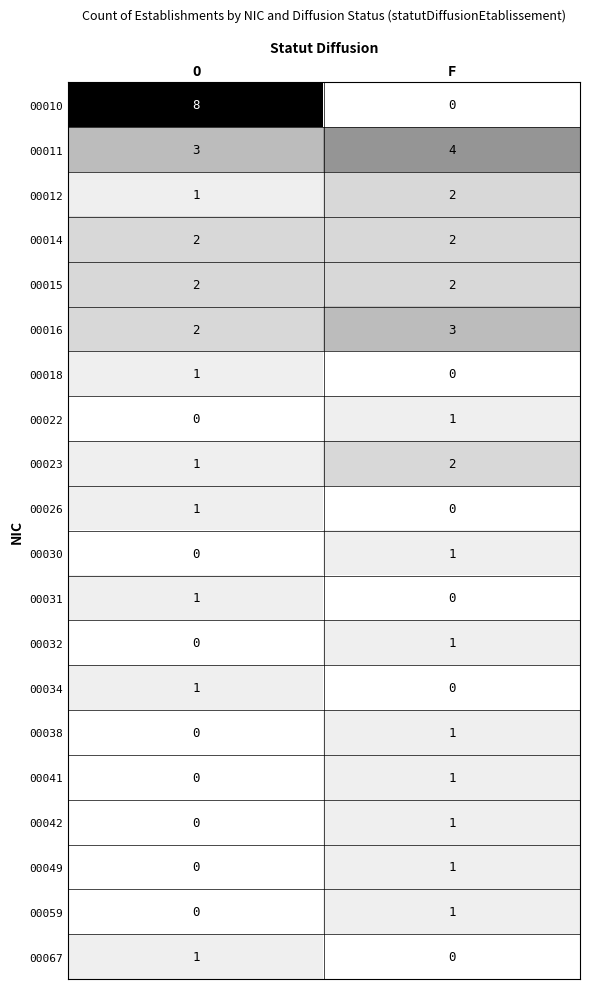

Which series has the largest total across all categories?

00010